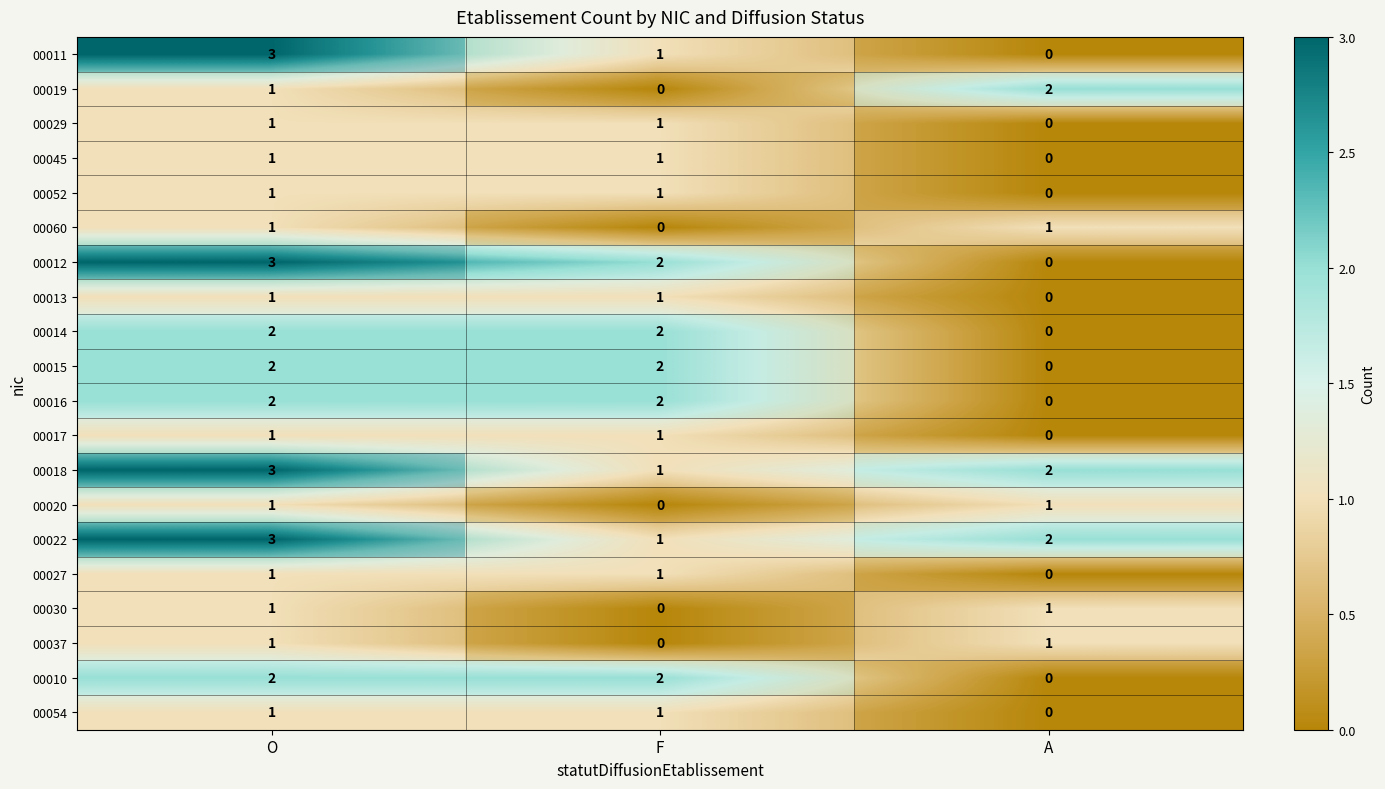

List the series in order of their peak value, lowest first.

00029, 00045, 00052, 00060, 00013, 00017, 00020, 00027, 00030, 00037, 00054, 00019, 00014, 00015, 00016, 00010, 00011, 00012, 00018, 00022